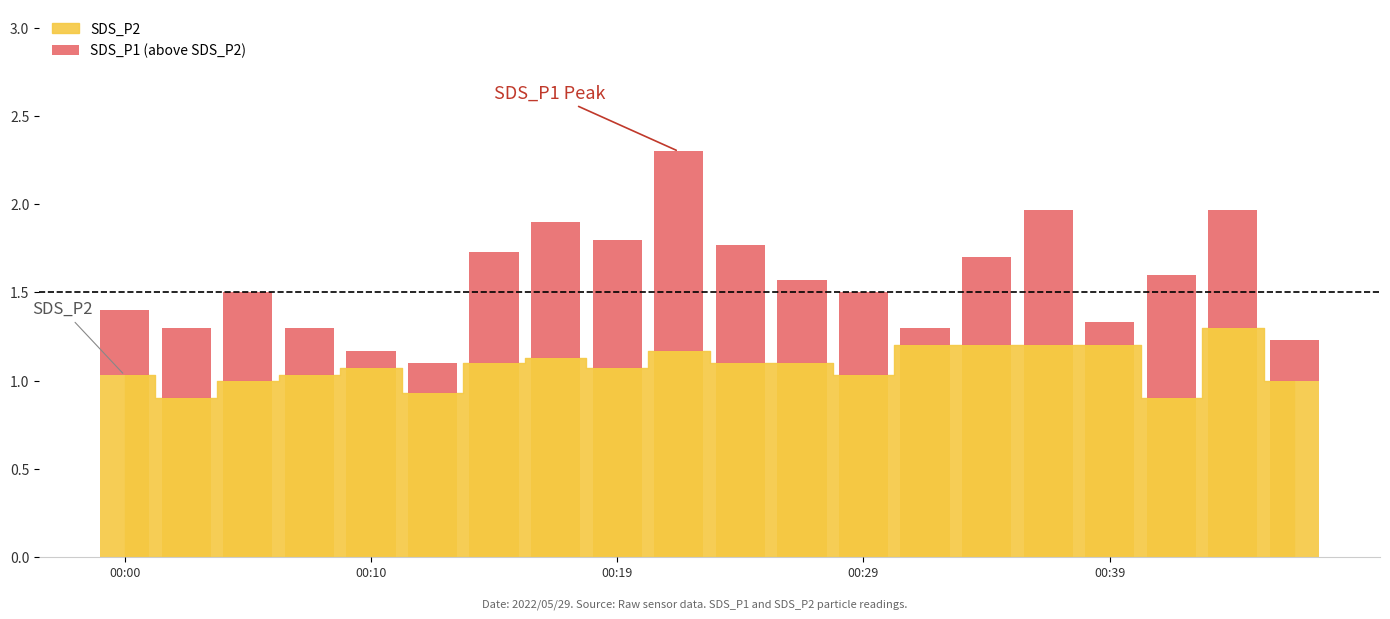

Are the bars horizontal?

No